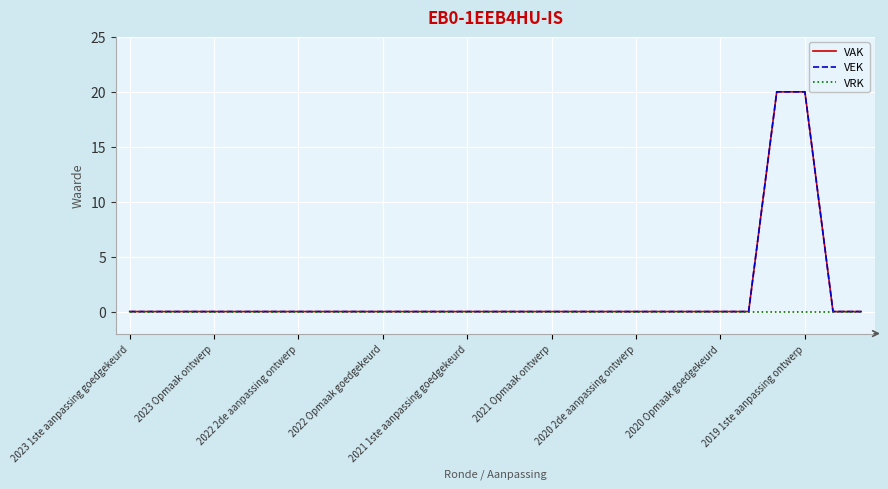

What is the difference between the maximum and second lowest values in the VEK series?

20